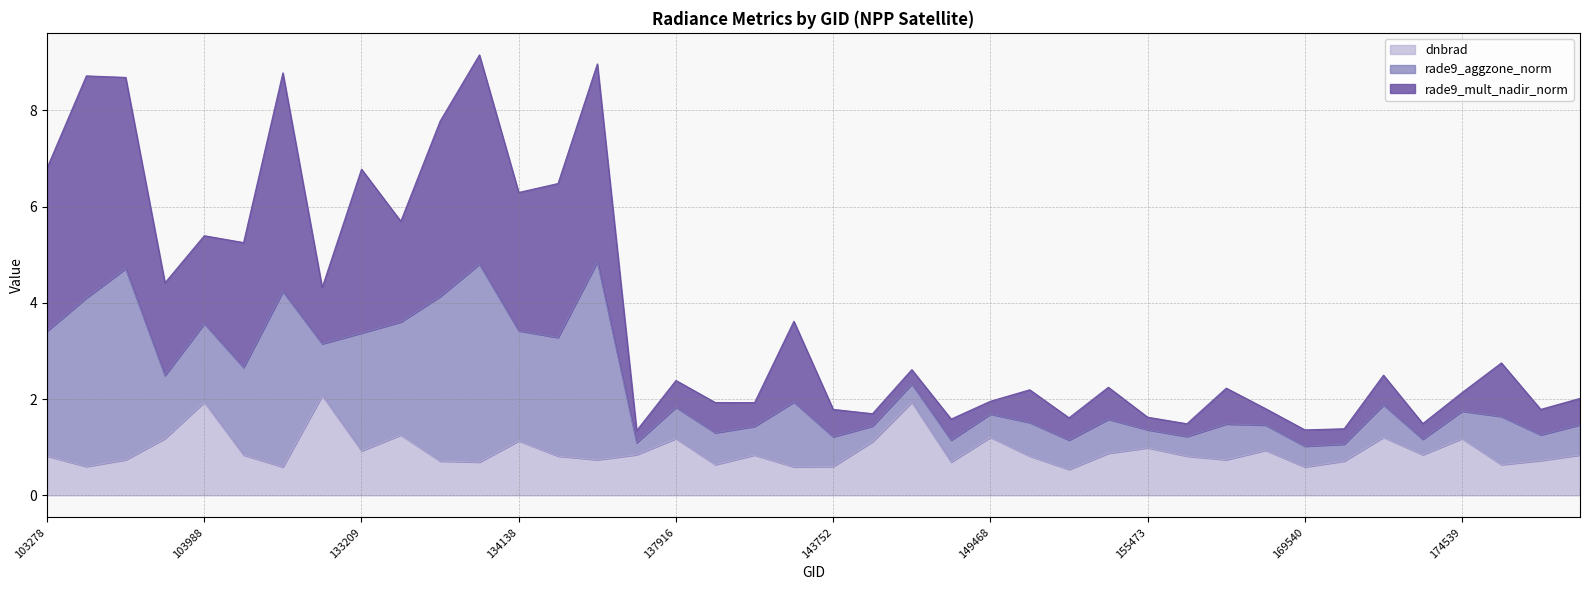

Which has a higher value, 170271 or 149840?

149840